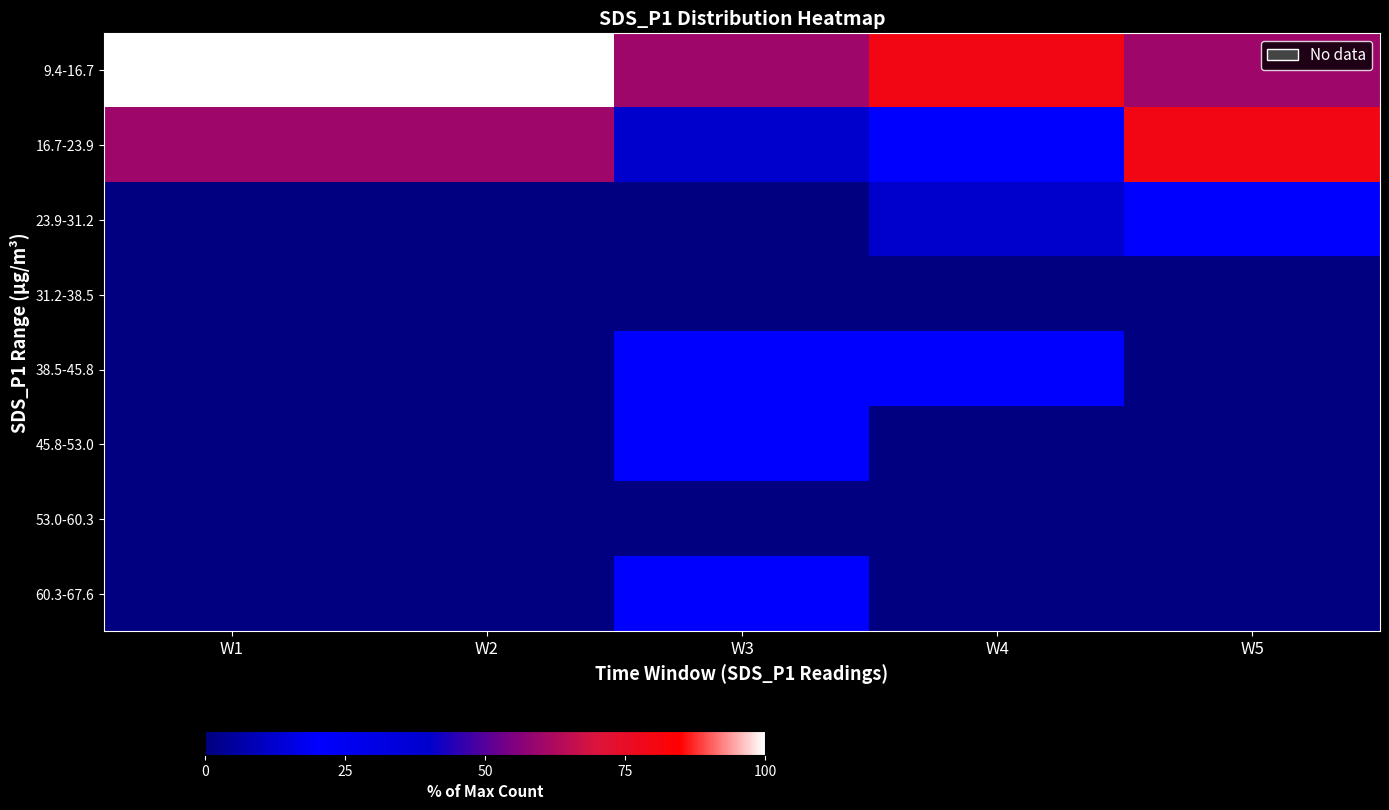

What is the total value across all series at W1?

160